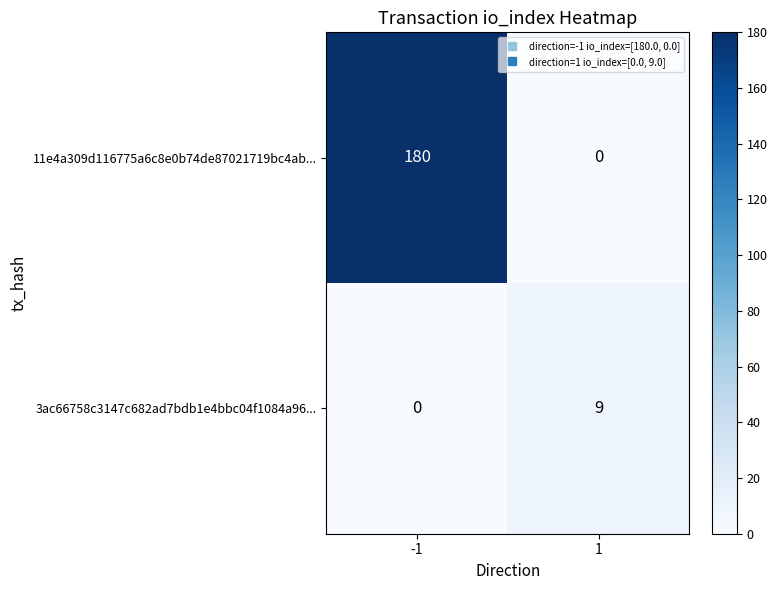

Which series changed the most between -1 and 1?

11e4a309d116775a6c8e0b74de87021719bc4ab...